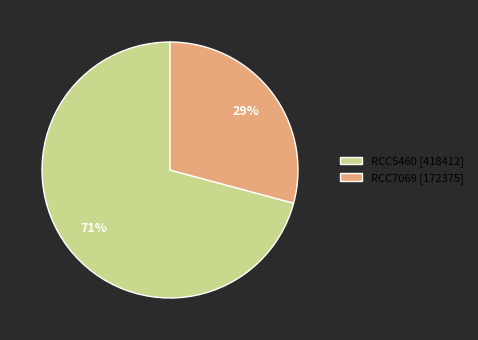

Combined, do RCC5460 [418412] and RCC7069 [172375] account for over 50%?

Yes